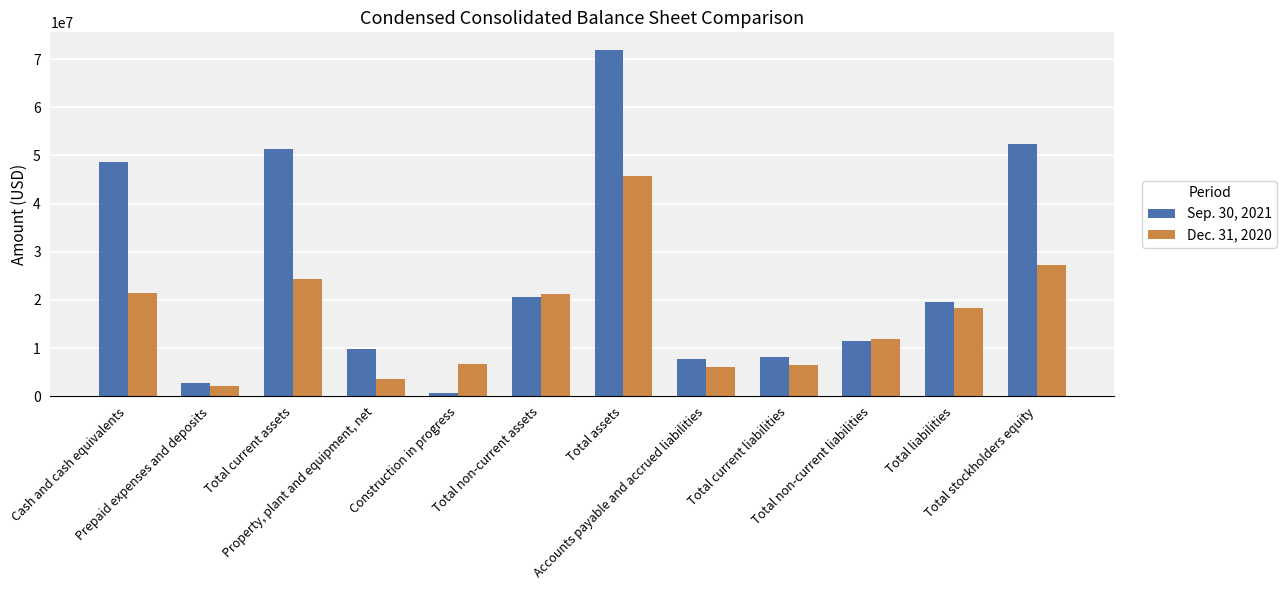

Does the chart contain any negative values?

No